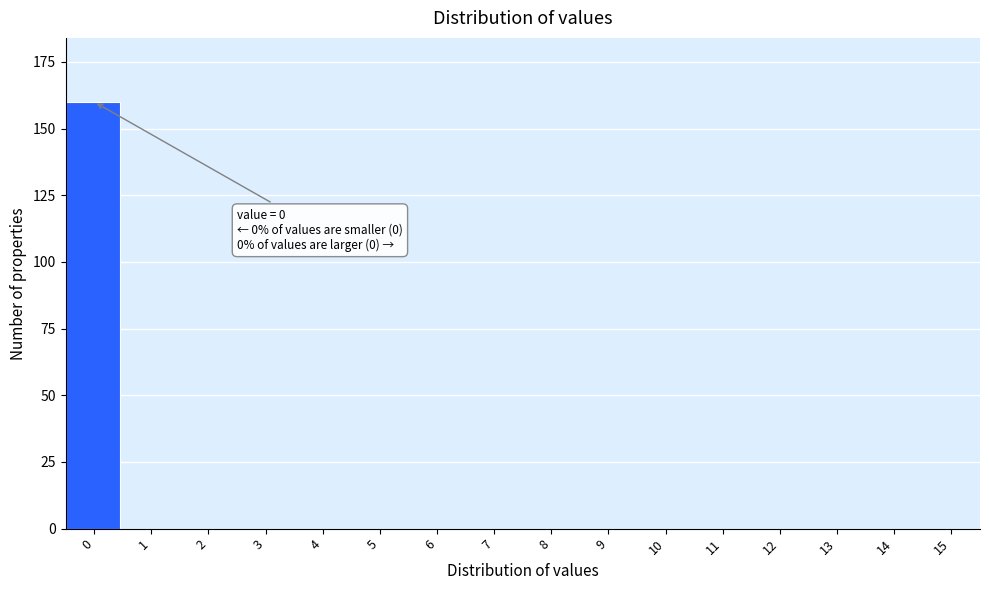

Reading left to right, list all the values displayed in this chart.

0=160	1=0	2=0	3=0	4=0	5=0	6=0	7=0	8=0	9=0	10=0	11=0	12=0	13=0	14=0	15=0